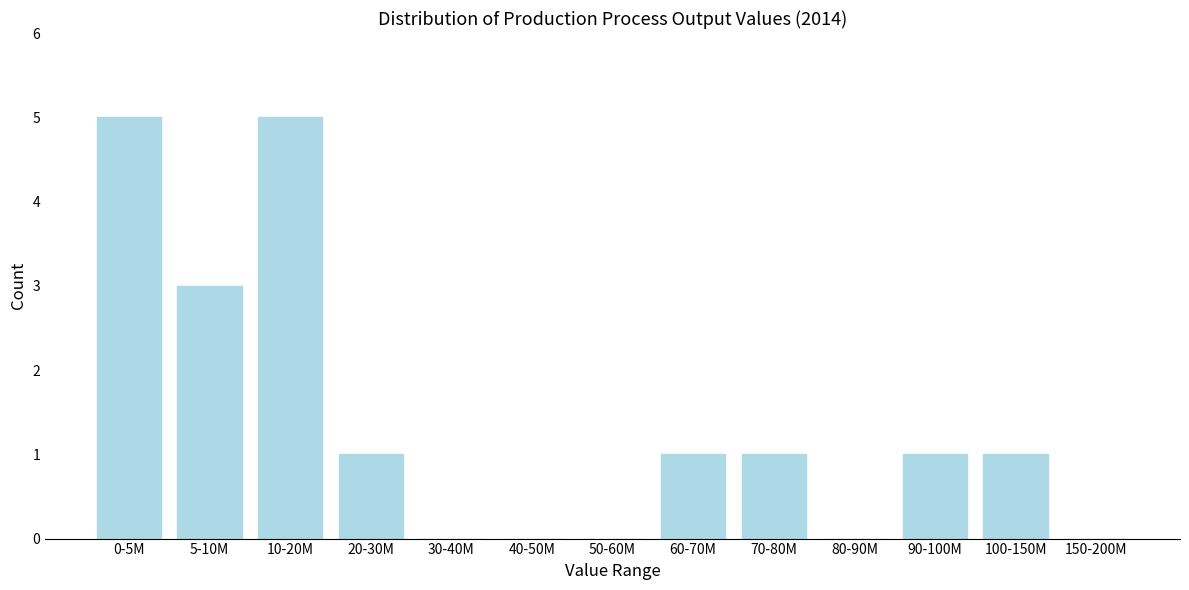

Reading left to right, extract all data points from this chart.

0-5M=5	5-10M=3	10-20M=5	20-30M=1	30-40M=0	40-50M=0	50-60M=0	60-70M=1	70-80M=1	80-90M=0	90-100M=1	100-150M=1	150-200M=0